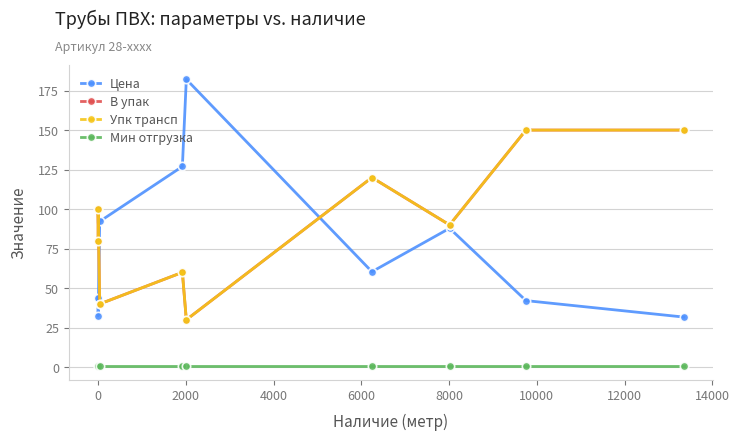

Does the chart display data point markers on the line(s)?

Yes